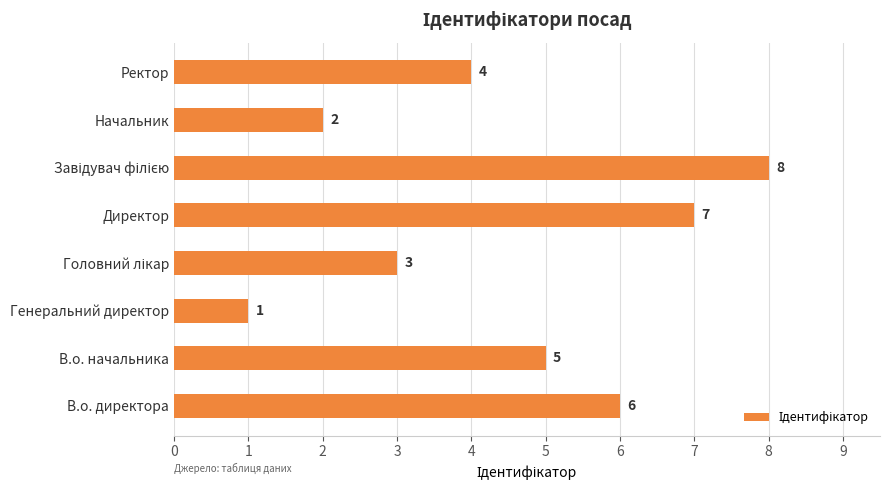

True or false: the data shows 10 at Директор.

False